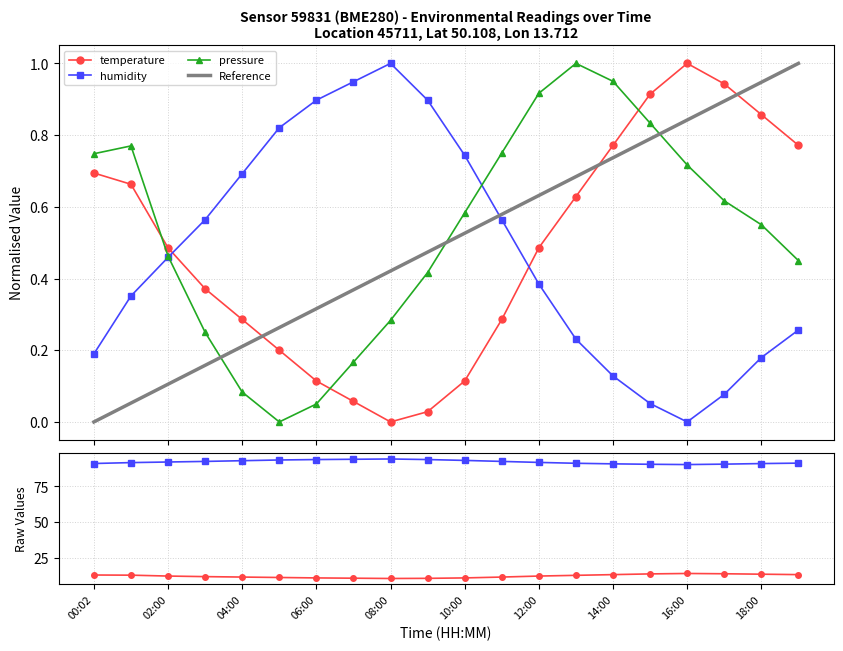

At how many categories does at least one series exceed 0?

20